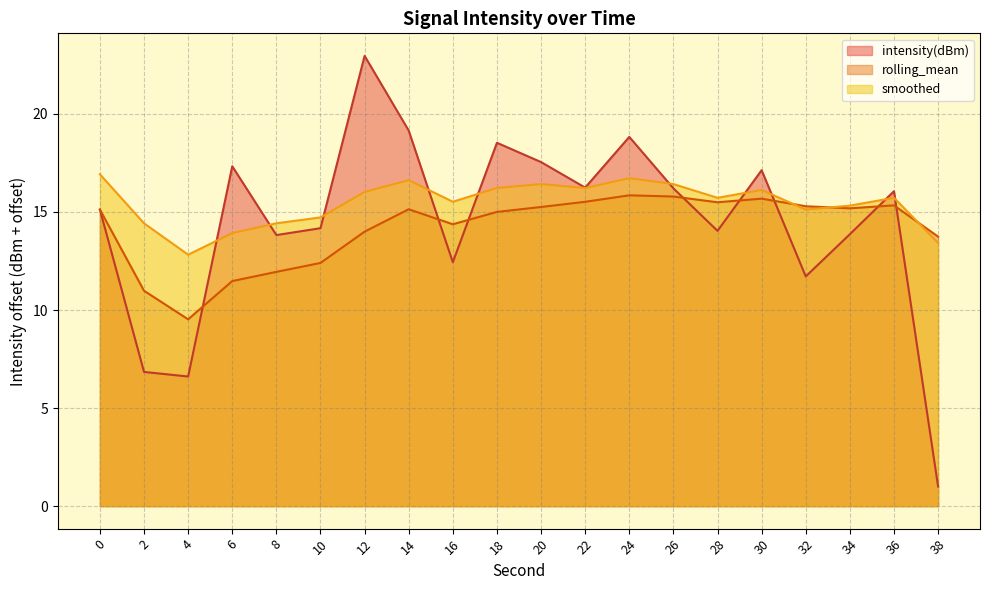

What is the sum of the rolling_mean values at 18 and 34?

30.2